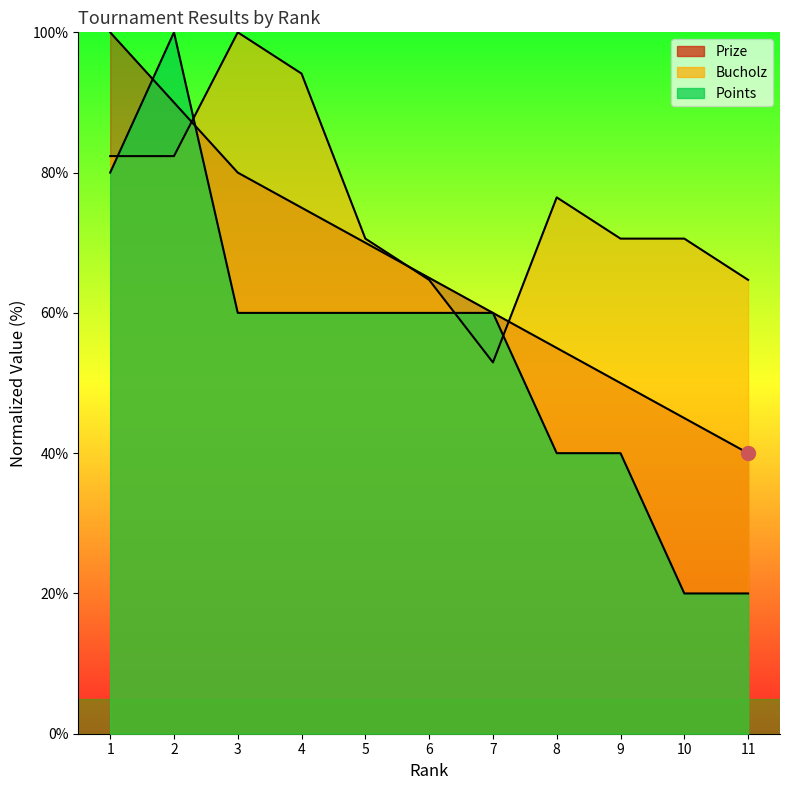

The value of Prize at 6 is 65.0. True or false?

True